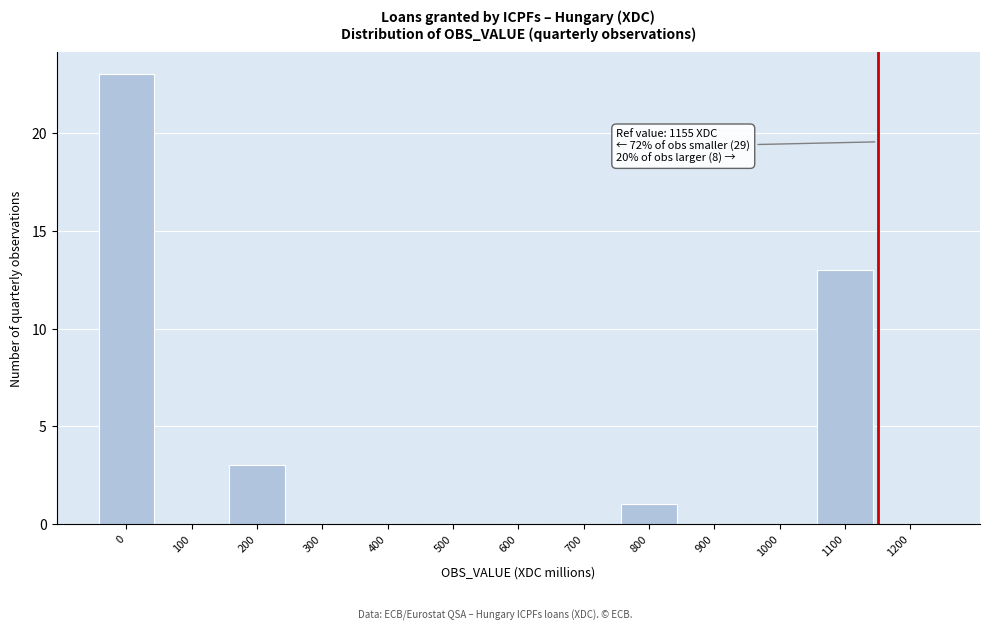

Reading left to right, transcribe all the data shown in this chart.

0=23	100=0	200=3	300=0	400=0	500=0	600=0	700=0	800=1	900=0	1000=0	1100=13	1200=0